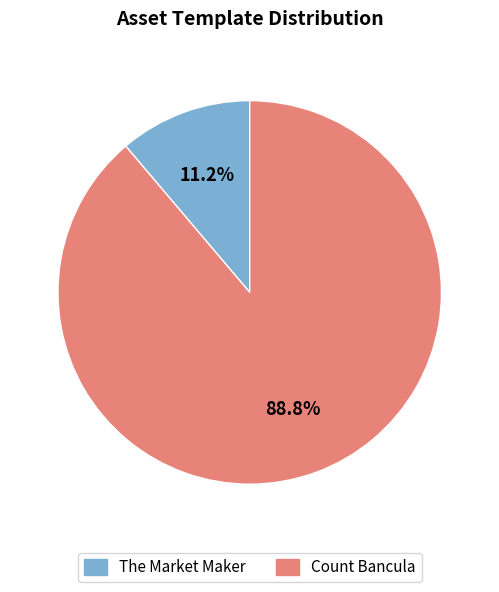

To the nearest percent, what is the difference between the largest and smallest slice percentages?

78%